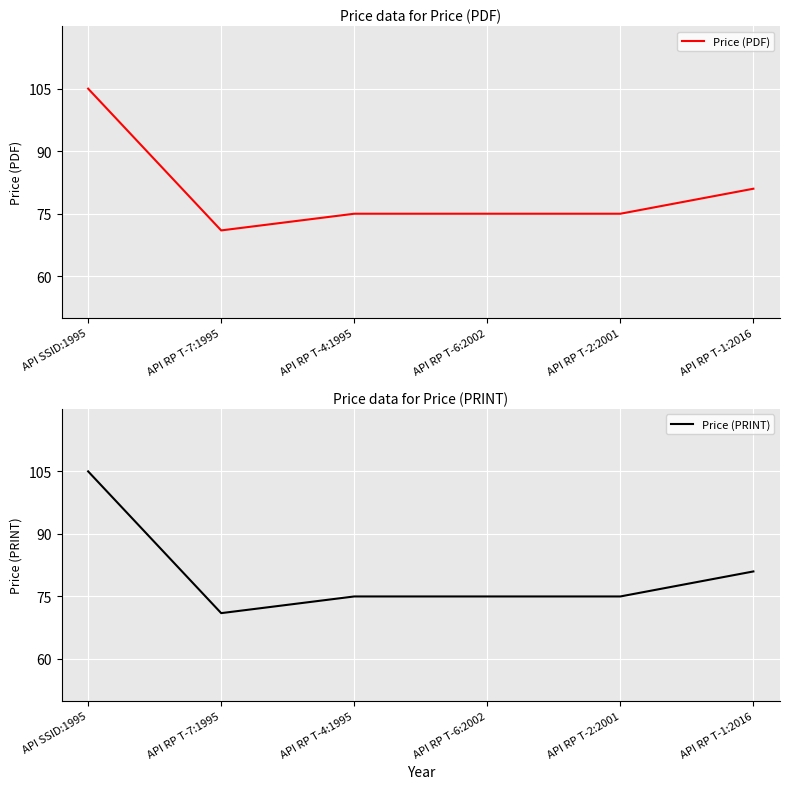

Reading left to right, extract all data points from this chart.

Price (PDF): 105	71	75	75	75	81
Price (PRINT): 105	71	75	75	75	81